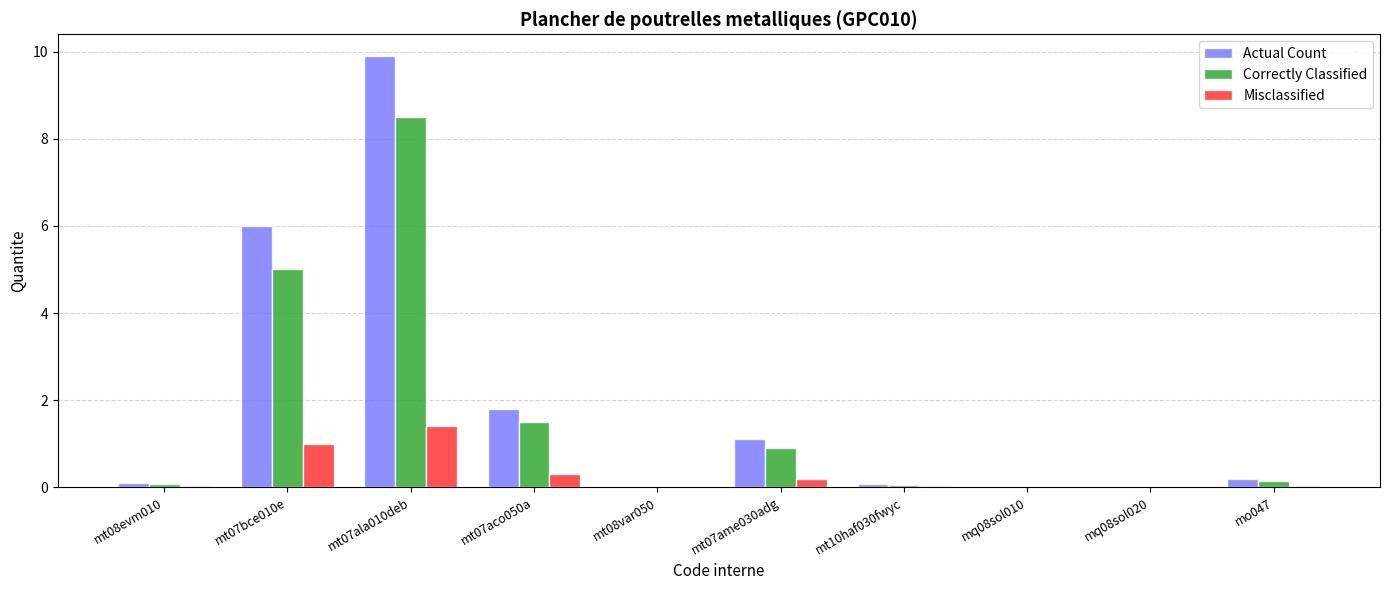

Which category has the highest value in the Correctly Classified series?

mt07ala010deb